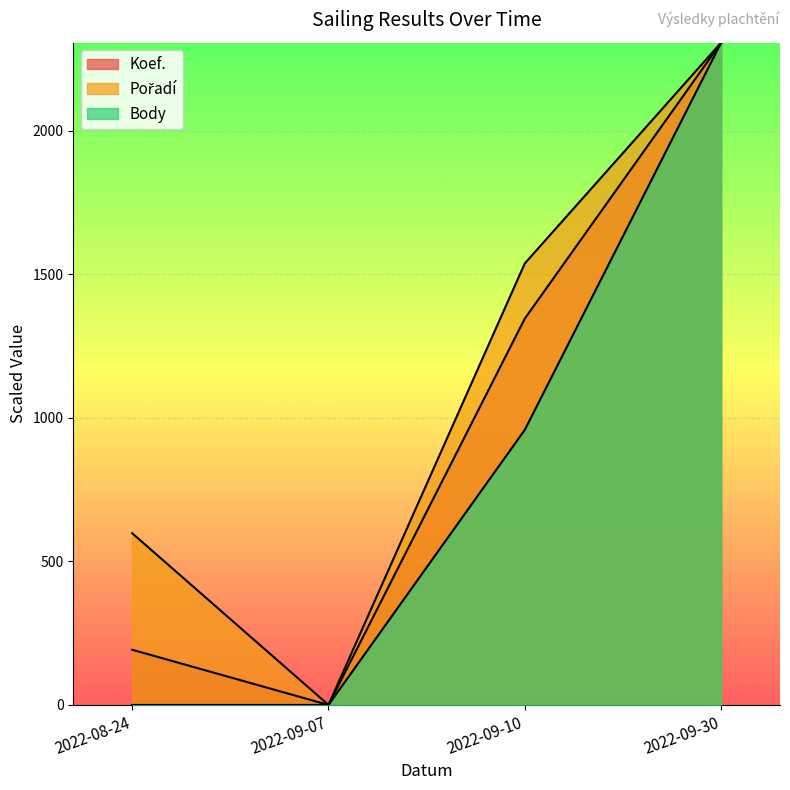

Between 2022-08-24 and 2022-09-10, which is larger?

2022-09-10